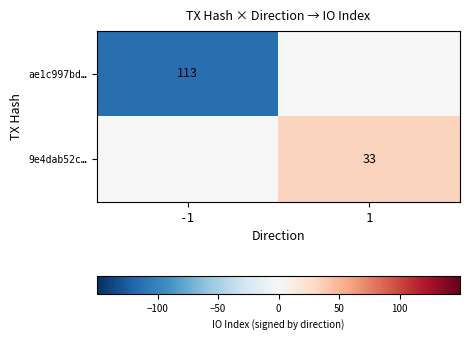

The value of 9e4dab52c… at 1 is 15. True or false?

False